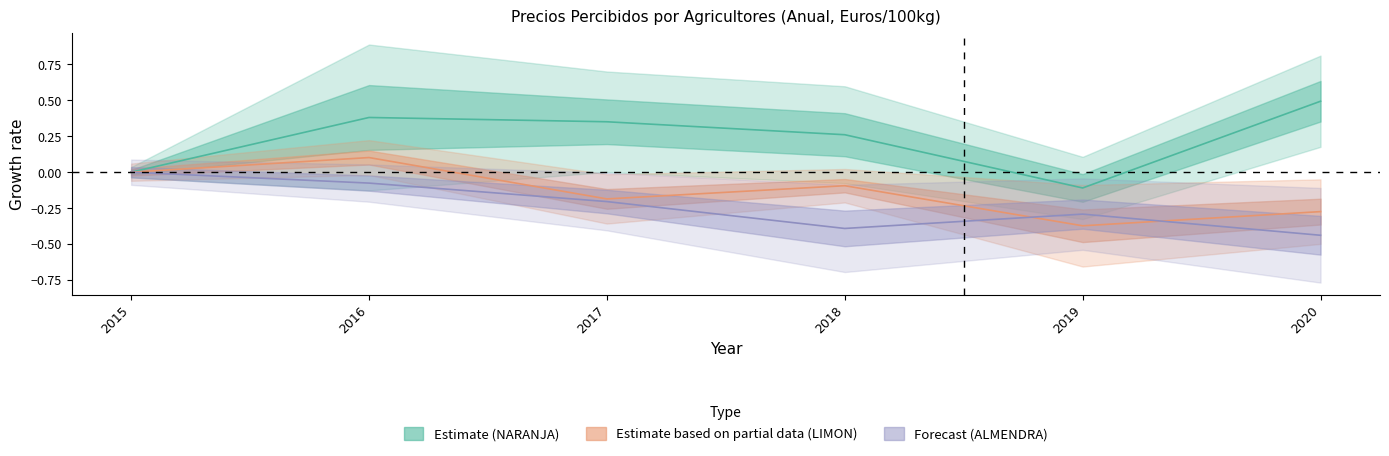

Between 2018 and 2017, which is larger?

2017